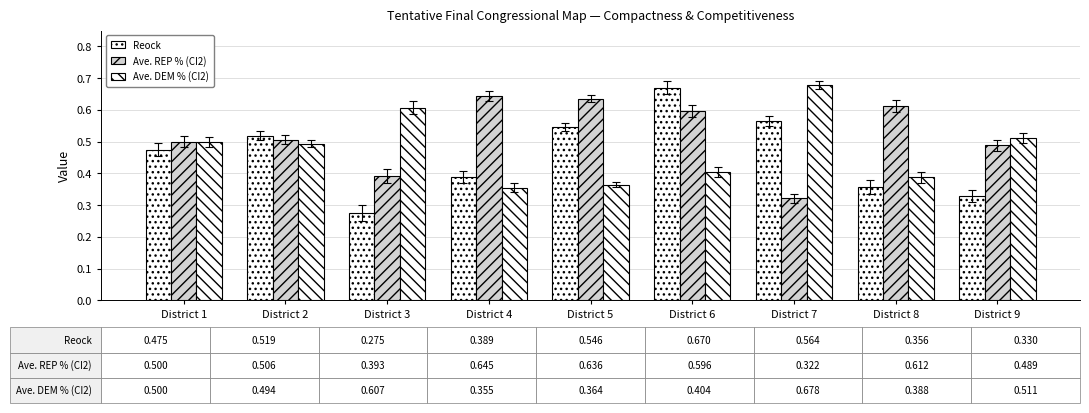

What is the highest value of the Ave. REP % (CI2) series?

0.6